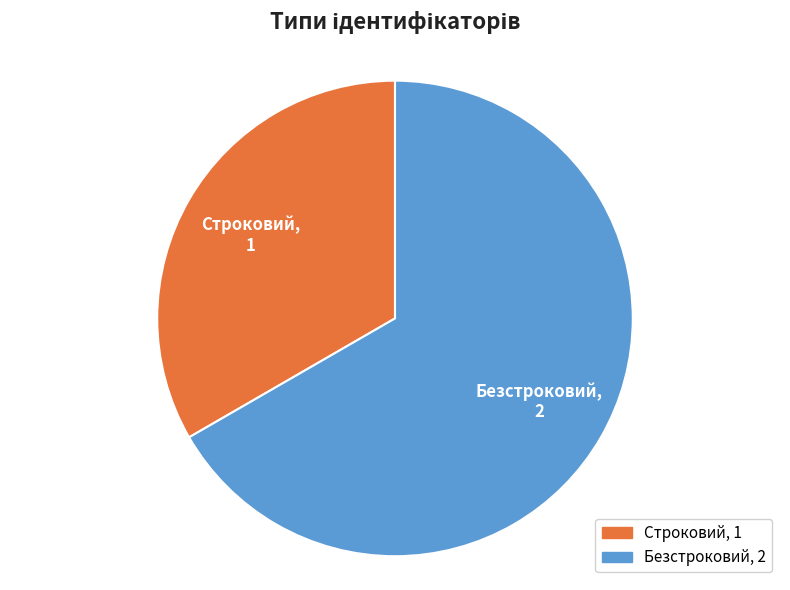

Is it true that Безстроковий is 67% of the pie?

True